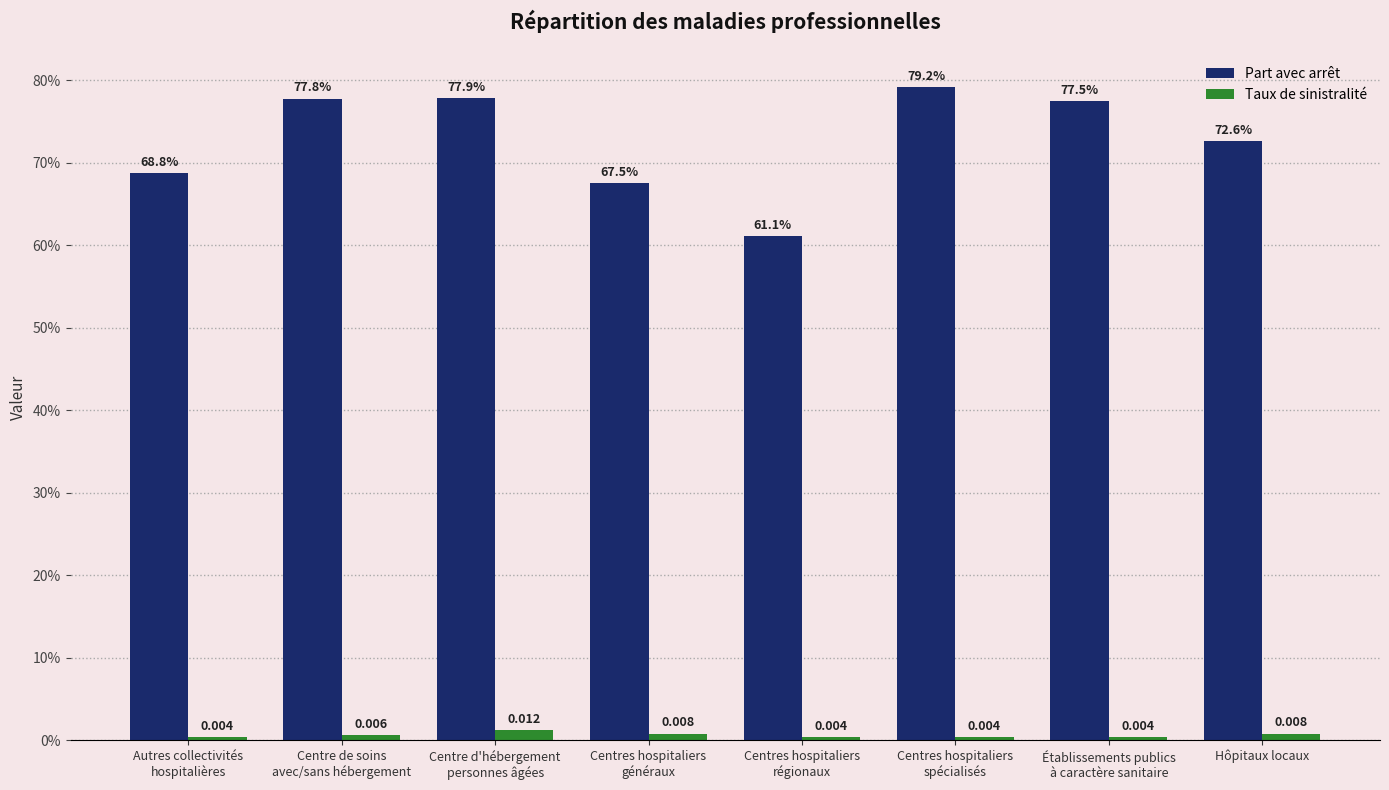

The value of Part avec arrêt at Centre de soins
avec/sans hébergement is 1.2. True or false?

False